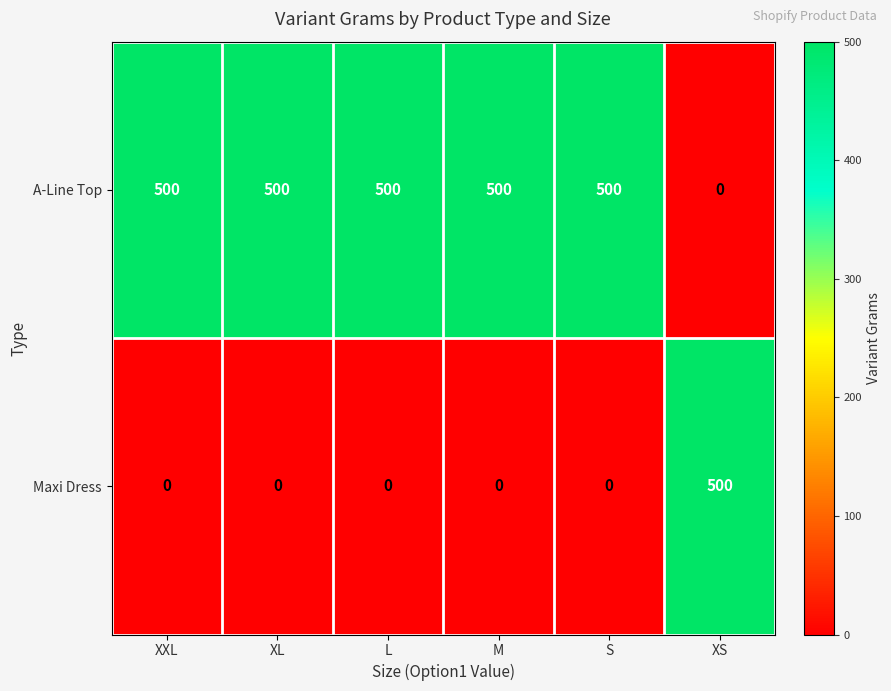

What is the total value across all series at S?

500